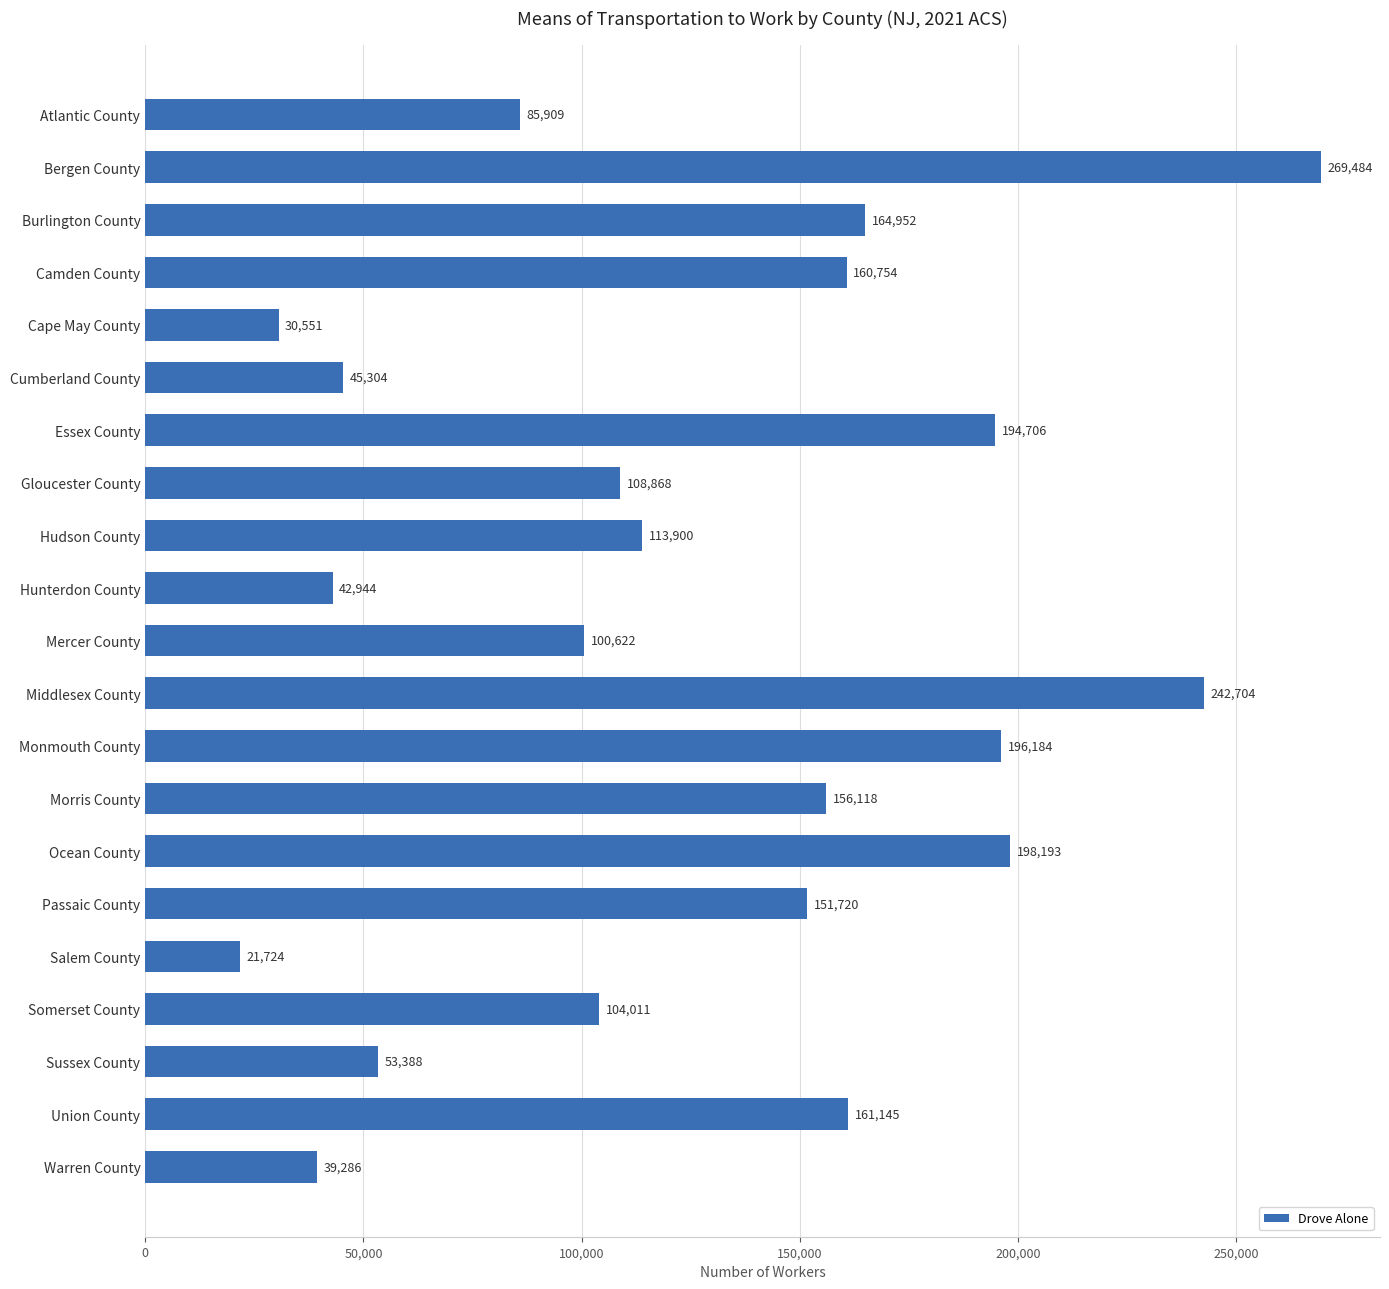

How many categories are shown in the chart?

21